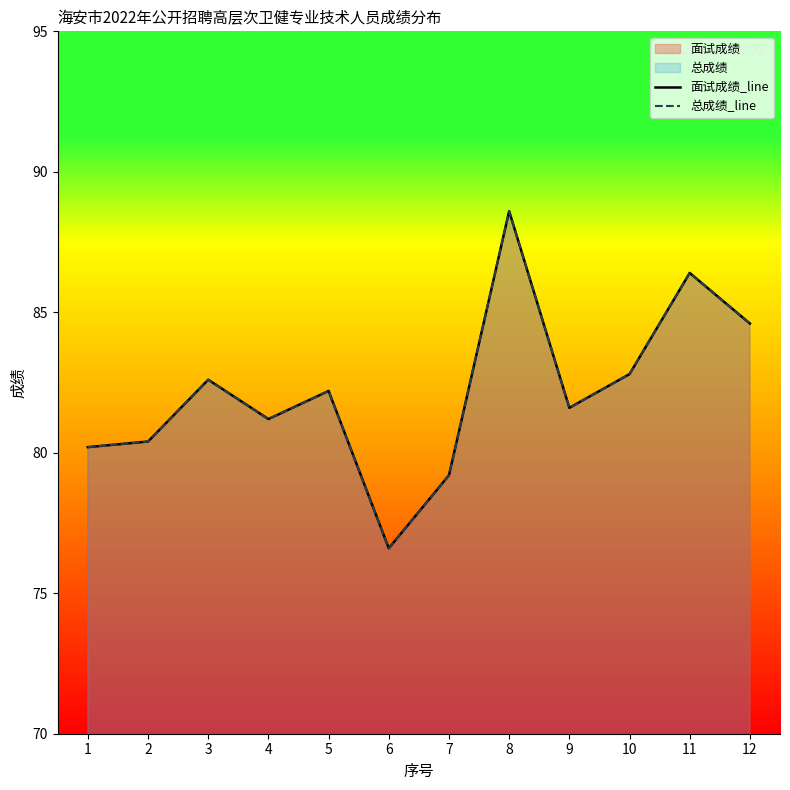

Reading left to right, transcribe all the data shown in this chart.

面试成绩_line: 1=80.2	2=80.4	3=82.6	4=81.2	5=82.2	6=76.6	7=79.2	8=88.6	9=81.6	10=82.8	11=86.4	12=84.6
总成绩_line: 1=80.2	2=80.4	3=82.6	4=81.2	5=82.2	6=76.6	7=79.2	8=88.6	9=81.6	10=82.8	11=86.4	12=84.6